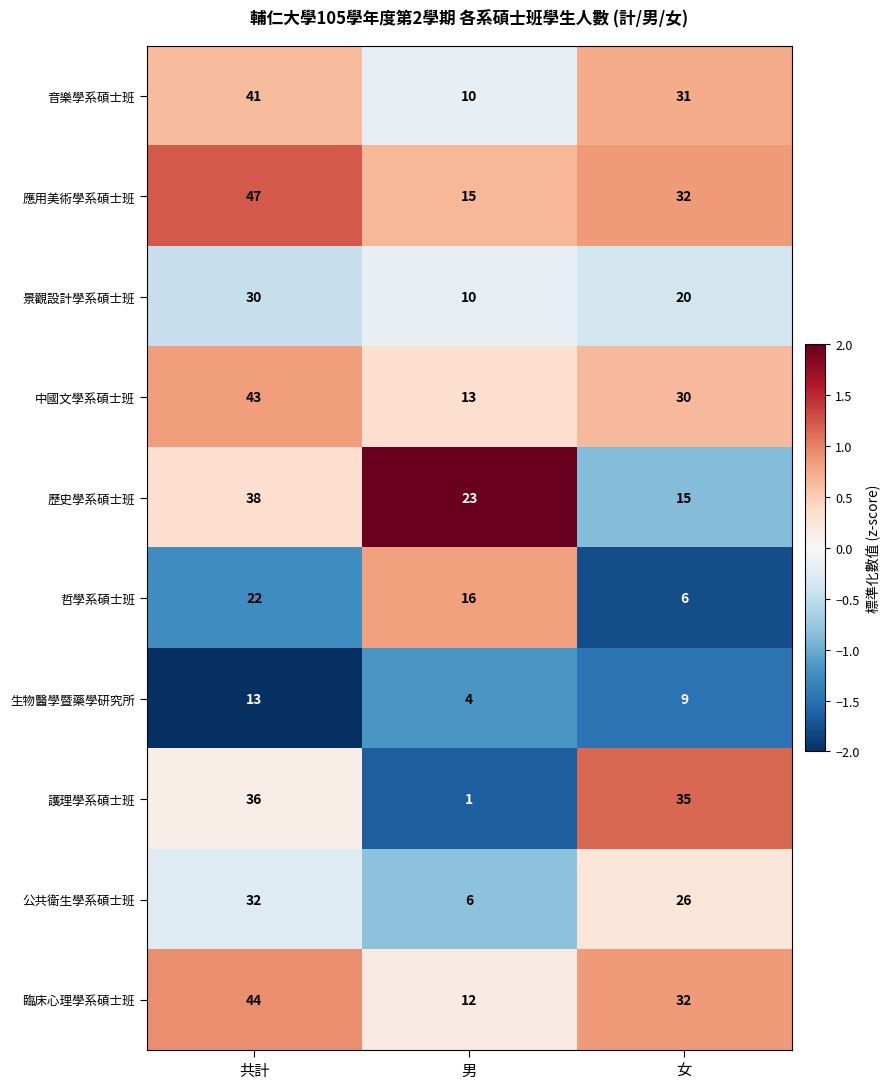

Read the 歷史學系碩士班 value at 女, to the nearest 5.

15